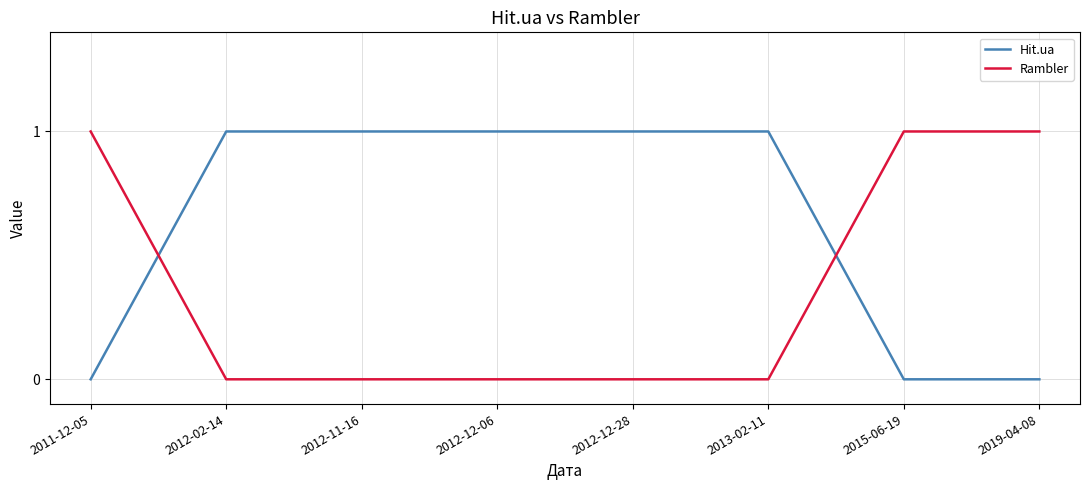

True or false: Hit.ua has a value of 0 at 2012-12-28.

False